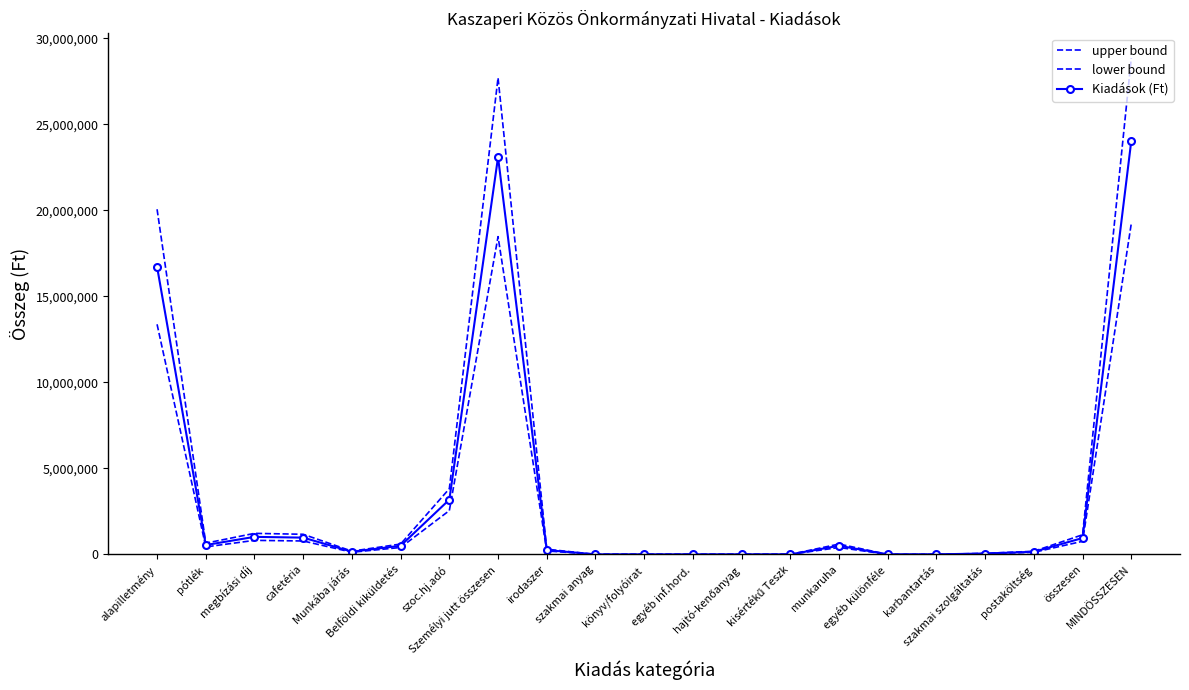

List the series in order of their overall mean, highest first.

upper bound, Kiadások (Ft), lower bound